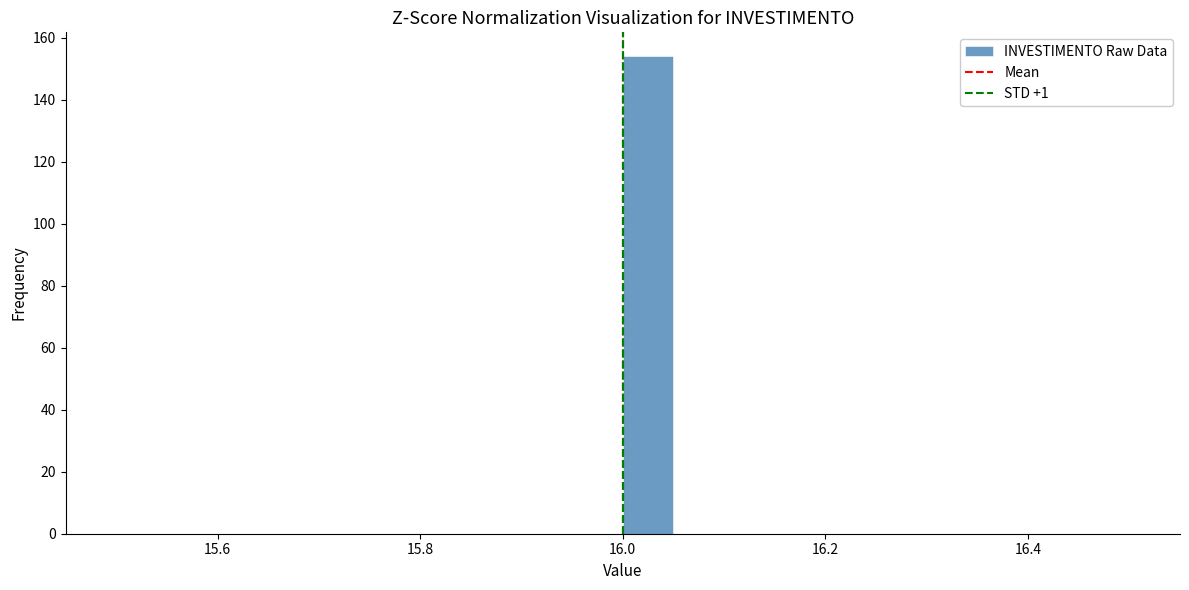

Around what value on the x-axis is the tallest bar? Give the approximate position of its centre, as read against the axis.

16.02